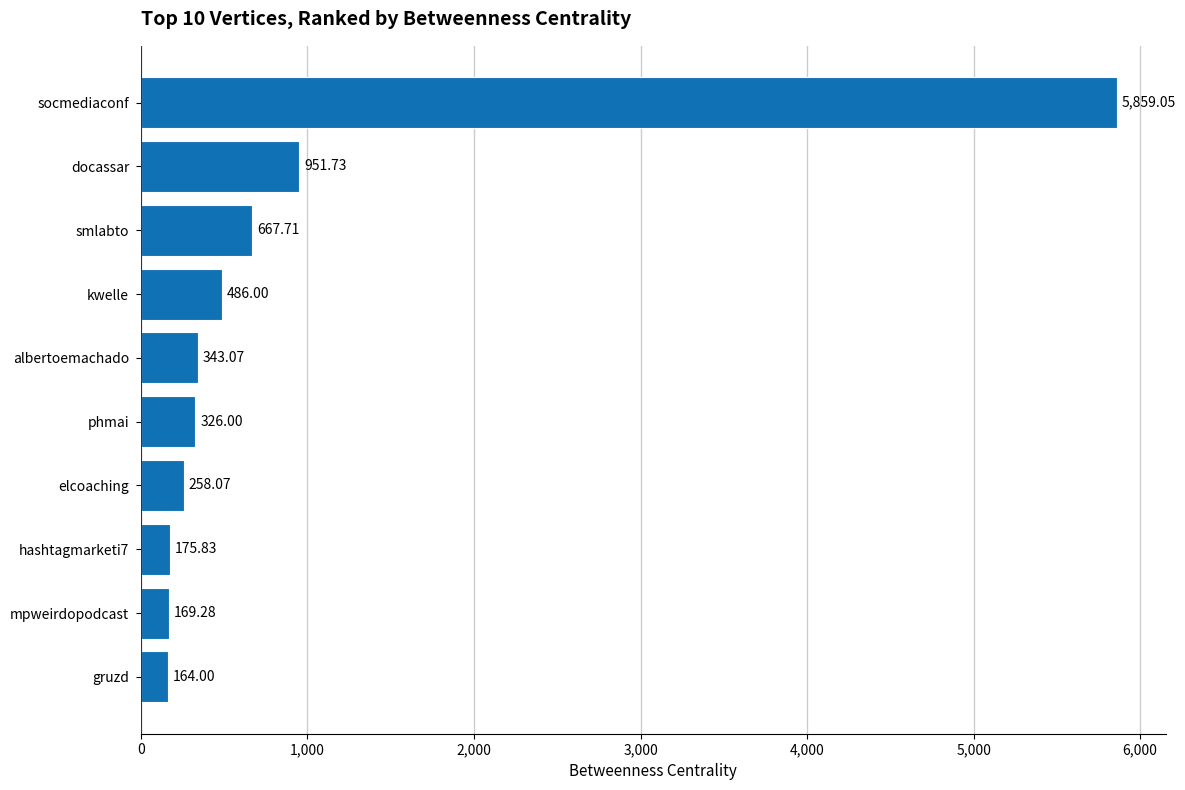

Which category has the highest value across all series?

socmediaconf